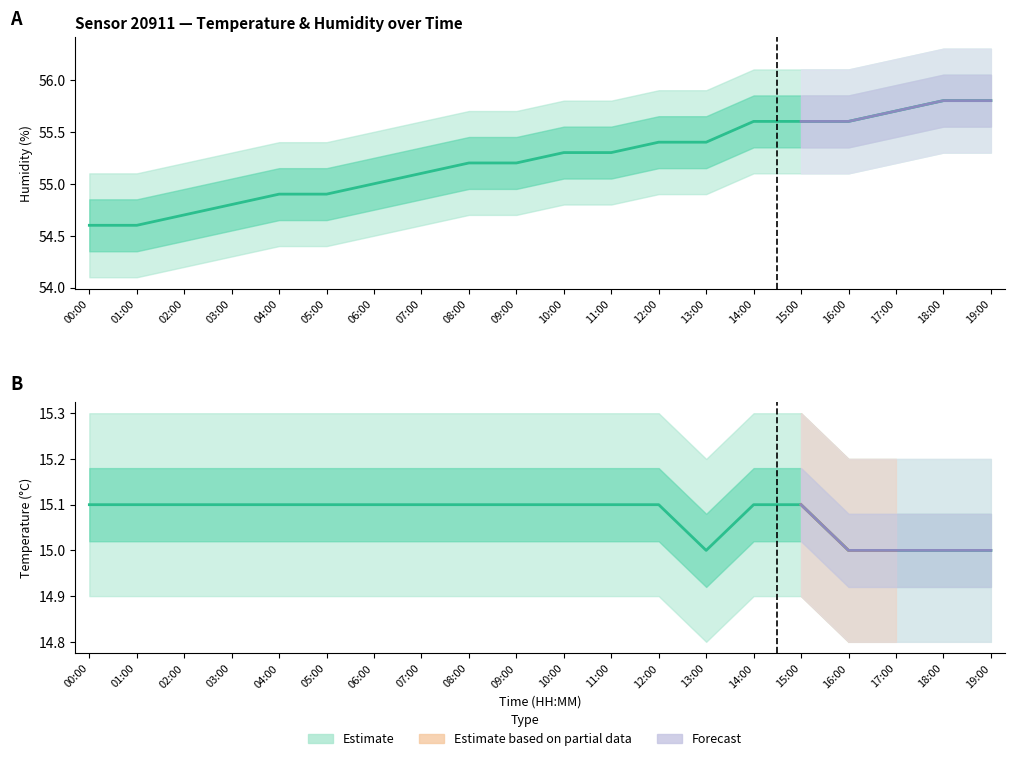

Reading right to left, extract all data points from this chart.

humidity: 19:00=55.8	18:00=55.8	17:00=55.7	16:00=55.6	15:00=55.6	14:00=55.6	13:00=55.4	12:00=55.4	11:00=55.3	10:00=55.3	09:00=55.2	08:00=55.2	07:00=55.1	06:00=55.0	05:00=54.9	04:00=54.9	03:00=54.8	02:00=54.7	01:00=54.6	00:00=54.6
temperature: 19:00=15.0	18:00=15.0	17:00=15.0	16:00=15.0	15:00=15.1	14:00=15.1	13:00=15.0	12:00=15.1	11:00=15.1	10:00=15.1	09:00=15.1	08:00=15.1	07:00=15.1	06:00=15.1	05:00=15.1	04:00=15.1	03:00=15.1	02:00=15.1	01:00=15.1	00:00=15.1